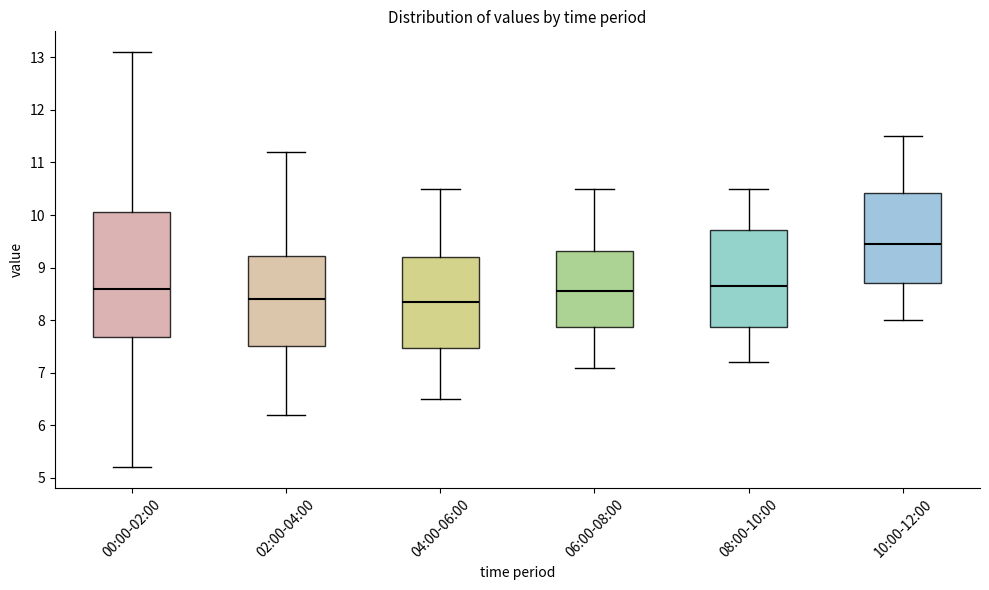

Where does the median line of the box for 08:00-10:00 sit on the y-axis? The values are not printed on the chart, so give them approximately, as read against the axis.

8.7